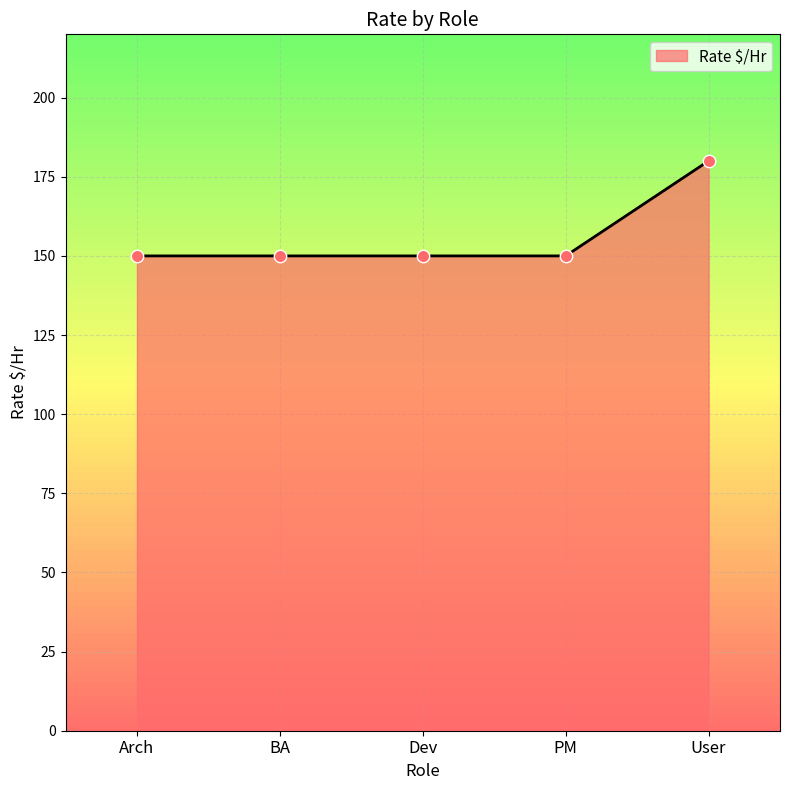

Approximately how many times larger is the value at Dev compared to BA?

1.0